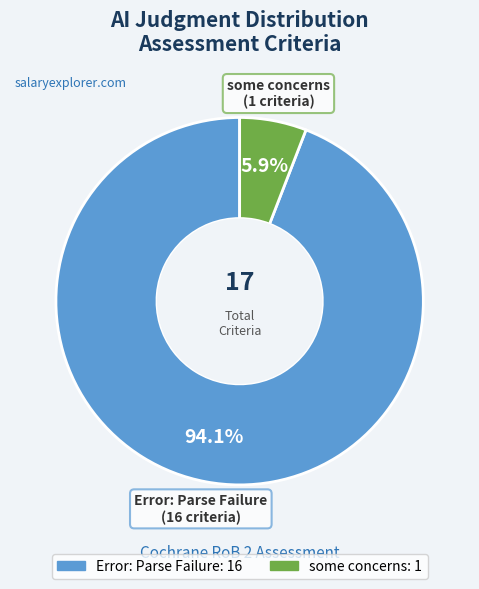

Rank the categories by value from highest to lowest.

Error: Parse Failure, some concerns